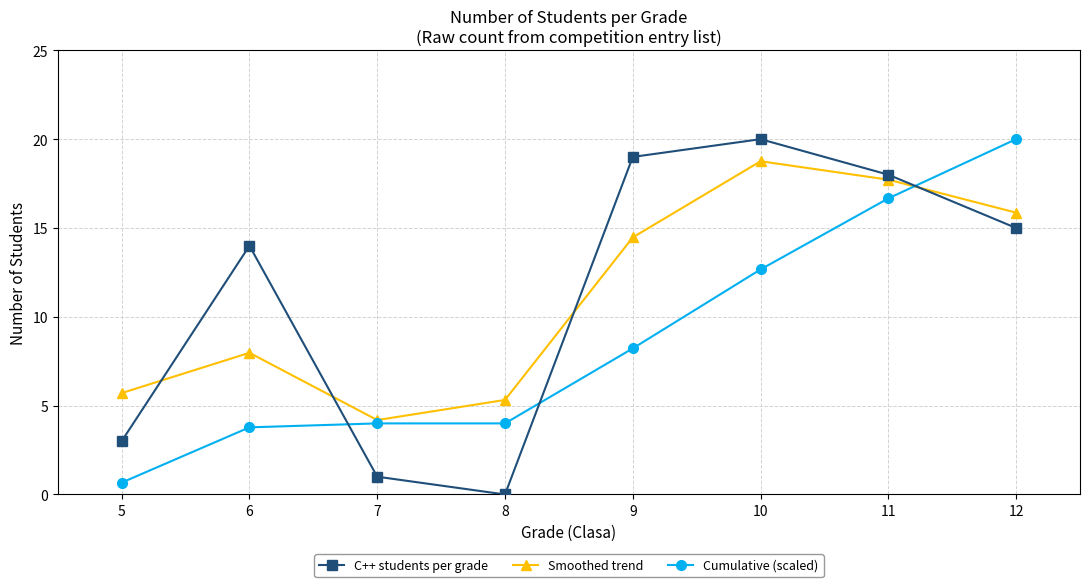

How many positive values does the C++ students per grade series have?

7